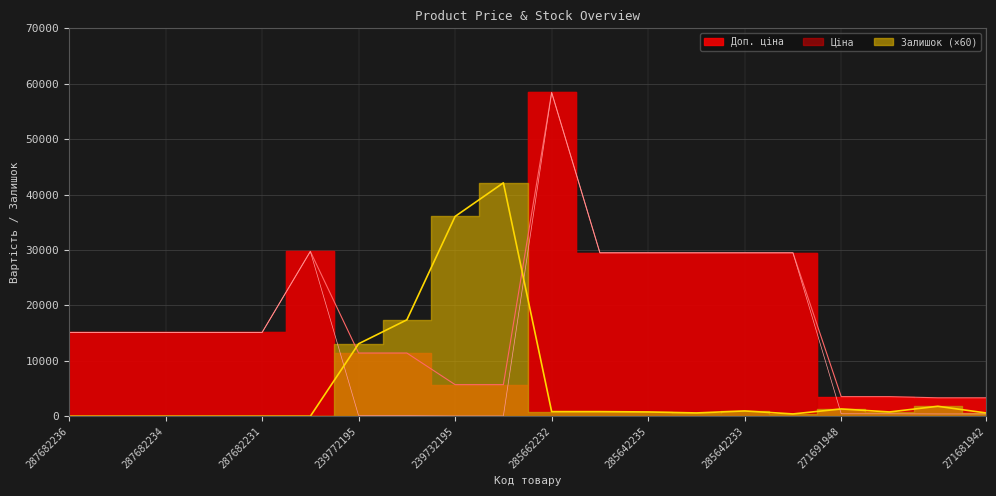

How many data points in Ціна are above 15120?

7